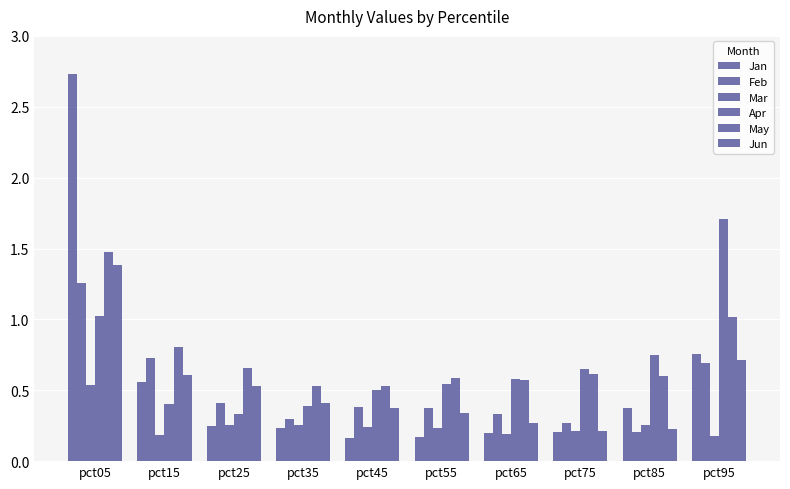

How many categories are shown in the chart?

10